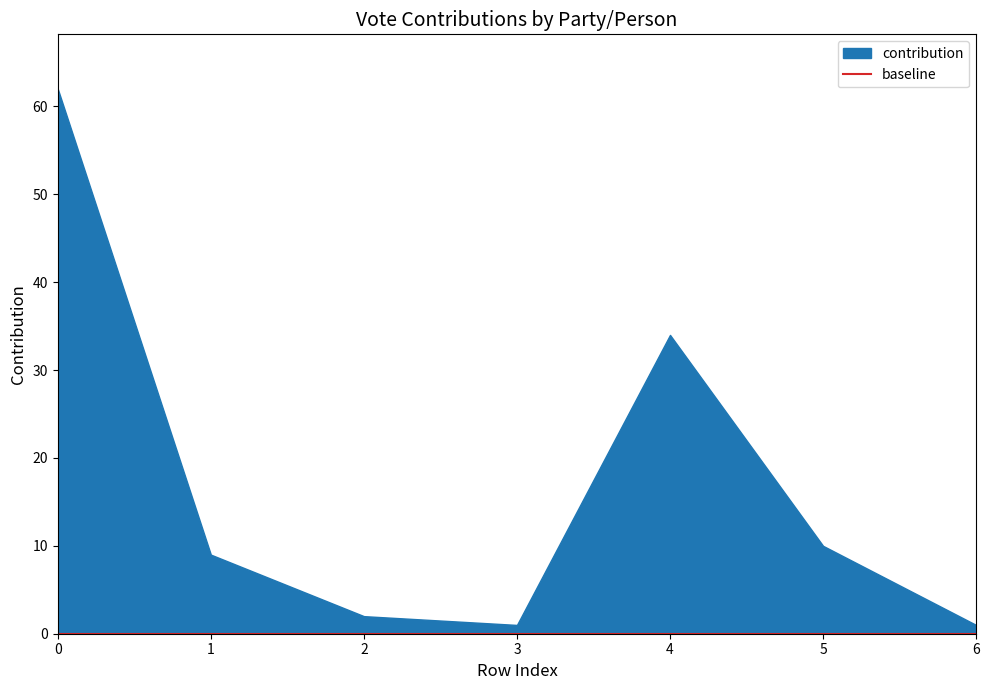

Is the value of baseline at 6 greater than the value of contribution at 5?

No